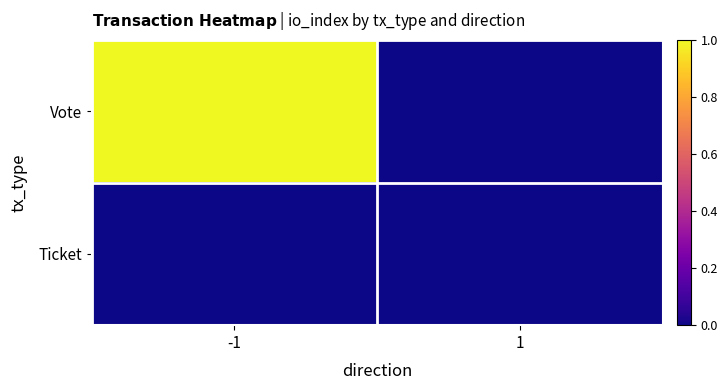

Rank the series at -1 from highest to lowest value.

Vote, Ticket